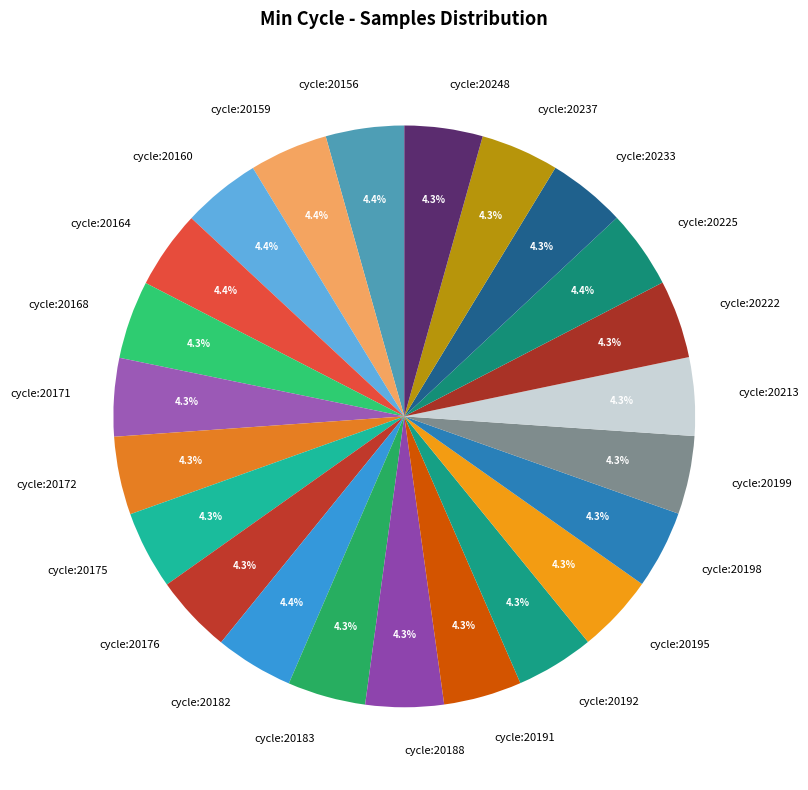

What percentage is NOT represented by cycle:20248?

95.7%